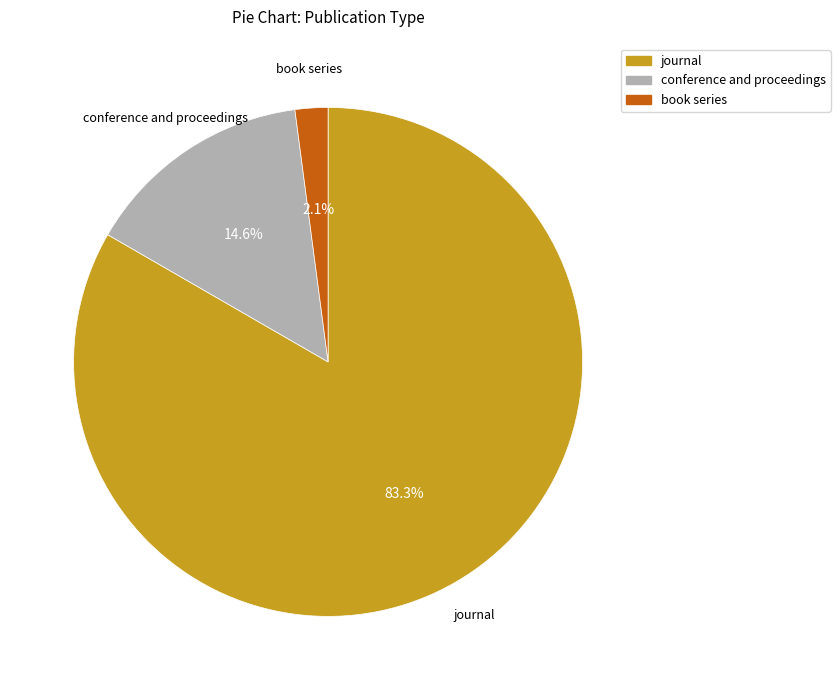

Rank the categories by value from highest to lowest.

journal, conference and proceedings, book series